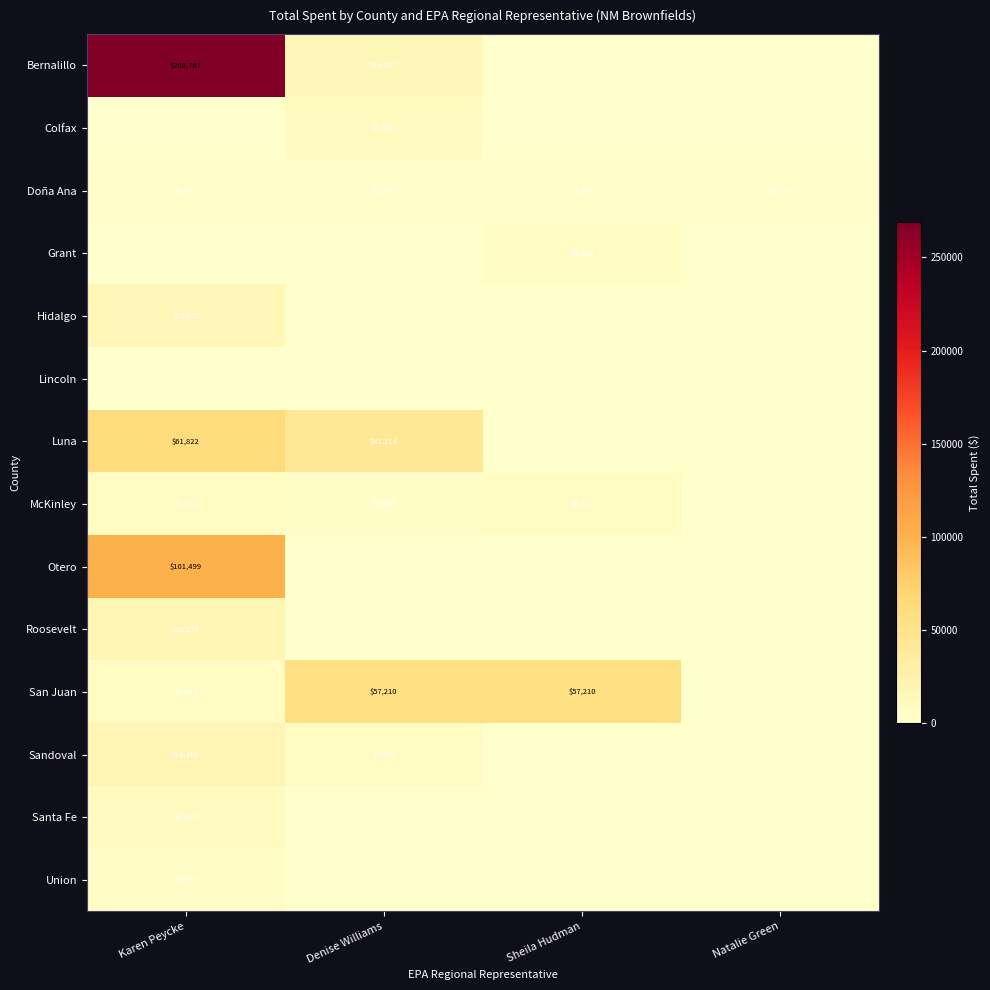

What is the spread (max minus min) of values at Sheila Hudman?

57210.0